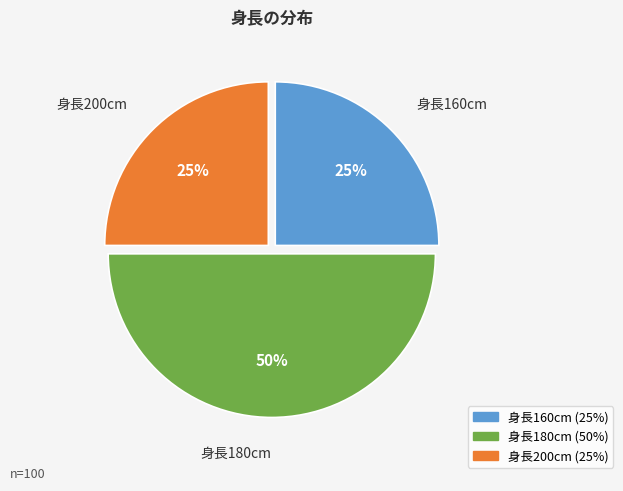

To the nearest percent, what is the difference between the largest and smallest slice percentages?

25%